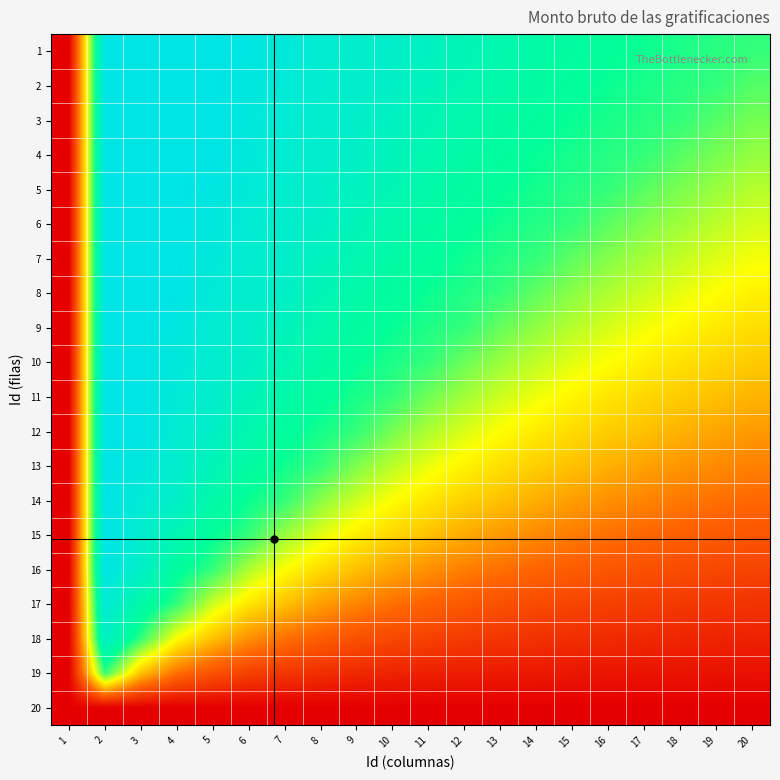

Reading left to right, what are all the values shown in this chart?

1: 1=0.0	2=1.0	3=1.0	4=1.0	5=1.0	6=1.0	7=1.0	8=0.9	9=0.9	10=0.9	11=0.9	12=0.8	13=0.8	14=0.8	15=0.8	16=0.8	17=0.7	18=0.7	19=0.7	20=0.7
2: 1=0.0	2=1.0	3=1.0	4=1.0	5=1.0	6=1.0	7=1.0	8=0.9	9=0.9	10=0.9	11=0.9	12=0.8	13=0.8	14=0.8	15=0.8	16=0.7	17=0.7	18=0.7	19=0.7	20=0.7
3: 1=0.0	2=1.0	3=1.0	4=1.0	5=1.0	6=1.0	7=0.9	8=0.9	9=0.9	10=0.9	11=0.8	12=0.8	13=0.8	14=0.8	15=0.7	16=0.7	17=0.7	18=0.7	19=0.7	20=0.6
4: 1=0.0	2=1.0	3=1.0	4=1.0	5=1.0	6=1.0	7=0.9	8=0.9	9=0.9	10=0.9	11=0.8	12=0.8	13=0.8	14=0.7	15=0.7	16=0.7	17=0.7	18=0.7	19=0.6	20=0.6
5: 1=0.0	2=1.0	3=1.0	4=1.0	5=1.0	6=1.0	7=0.9	8=0.9	9=0.9	10=0.8	11=0.8	12=0.8	13=0.8	14=0.7	15=0.7	16=0.7	17=0.7	18=0.6	19=0.6	20=0.6
6: 1=0.0	2=1.0	3=1.0	4=1.0	5=1.0	6=0.9	7=0.9	8=0.9	9=0.8	10=0.8	11=0.8	12=0.8	13=0.7	14=0.7	15=0.7	16=0.7	17=0.6	18=0.6	19=0.6	20=0.5
7: 1=0.0	2=1.0	3=1.0	4=1.0	5=1.0	6=0.9	7=0.9	8=0.9	9=0.8	10=0.8	11=0.8	12=0.7	13=0.7	14=0.7	15=0.7	16=0.6	17=0.6	18=0.6	19=0.5	20=0.5
8: 1=0.0	2=1.0	3=1.0	4=1.0	5=1.0	6=0.9	7=0.9	8=0.8	9=0.8	10=0.8	11=0.7	12=0.7	13=0.7	14=0.7	15=0.6	16=0.6	17=0.6	18=0.5	19=0.5	20=0.5
9: 1=0.0	2=1.0	3=1.0	4=1.0	5=0.9	6=0.9	7=0.9	8=0.8	9=0.8	10=0.7	11=0.7	12=0.7	13=0.7	14=0.6	15=0.6	16=0.5	17=0.5	18=0.5	19=0.5	20=0.4
10: 1=0.0	2=1.0	3=1.0	4=1.0	5=0.9	6=0.9	7=0.8	8=0.8	9=0.8	10=0.7	11=0.7	12=0.6	13=0.6	14=0.6	15=0.5	16=0.5	17=0.5	18=0.5	19=0.4	20=0.4
11: 1=0.0	2=1.0	3=1.0	4=1.0	5=0.9	6=0.9	7=0.8	8=0.8	9=0.7	10=0.7	11=0.6	12=0.6	13=0.6	14=0.5	15=0.5	16=0.5	17=0.4	18=0.4	19=0.4	20=0.4
12: 1=0.0	2=1.0	3=1.0	4=0.9	5=0.9	6=0.8	7=0.8	8=0.7	9=0.7	10=0.6	11=0.6	12=0.5	13=0.5	14=0.5	15=0.4	16=0.4	17=0.4	18=0.4	19=0.4	20=0.3
13: 1=0.0	2=1.0	3=1.0	4=0.9	5=0.8	6=0.8	7=0.7	8=0.7	9=0.6	10=0.6	11=0.5	12=0.5	13=0.5	14=0.4	15=0.4	16=0.4	17=0.4	18=0.3	19=0.3	20=0.3
14: 1=0.0	2=1.0	3=1.0	4=0.9	5=0.8	6=0.7	7=0.7	8=0.6	9=0.6	10=0.5	11=0.5	12=0.4	13=0.4	14=0.4	15=0.3	16=0.3	17=0.3	18=0.3	19=0.3	20=0.3
15: 1=0.0	2=1.0	3=0.9	4=0.8	5=0.8	6=0.7	7=0.6	8=0.5	9=0.5	10=0.4	11=0.4	12=0.4	13=0.3	14=0.3	15=0.3	16=0.3	17=0.2	18=0.2	19=0.2	20=0.2
16: 1=0.0	2=1.0	3=0.9	4=0.8	5=0.7	6=0.6	7=0.5	8=0.4	9=0.4	10=0.4	11=0.3	12=0.3	13=0.3	14=0.2	15=0.2	16=0.2	17=0.2	18=0.2	19=0.2	20=0.2
17: 1=0.0	2=1.0	3=0.8	4=0.7	5=0.6	6=0.5	7=0.4	8=0.3	9=0.3	10=0.3	11=0.2	12=0.2	13=0.2	14=0.2	15=0.2	16=0.2	17=0.2	18=0.1	19=0.1	20=0.1
18: 1=0.0	2=0.9	3=0.7	4=0.5	5=0.4	6=0.3	7=0.3	8=0.2	9=0.2	10=0.2	11=0.2	12=0.1	13=0.1	14=0.1	15=0.1	16=0.1	17=0.1	18=0.1	19=0.1	20=0.1
19: 1=0.0	2=0.7	3=0.4	4=0.3	5=0.2	6=0.2	7=0.1	8=0.1	9=0.1	10=0.1	11=0.1	12=0.1	13=0.1	14=0.1	15=0.1	16=0.1	17=0.1	18=0.0	19=0.0	20=0.0
20: 1=0.0	2=0.0	3=0.0	4=0.0	5=0.0	6=0.0	7=0.0	8=0.0	9=0.0	10=0.0	11=0.0	12=0.0	13=0.0	14=0.0	15=0.0	16=0.0	17=0.0	18=0.0	19=0.0	20=0.0